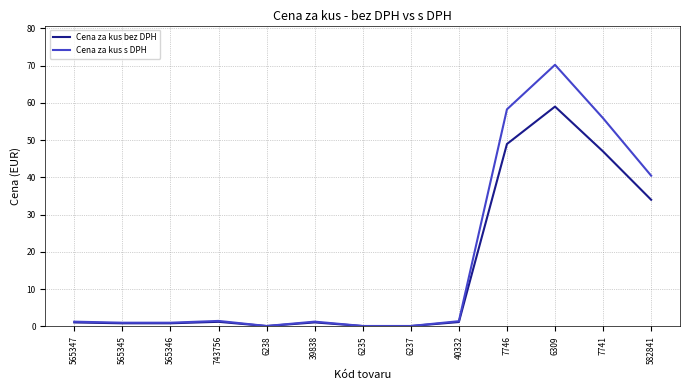

List the series in order of their peak value, highest first.

Cena za kus s DPH, Cena za kus bez DPH